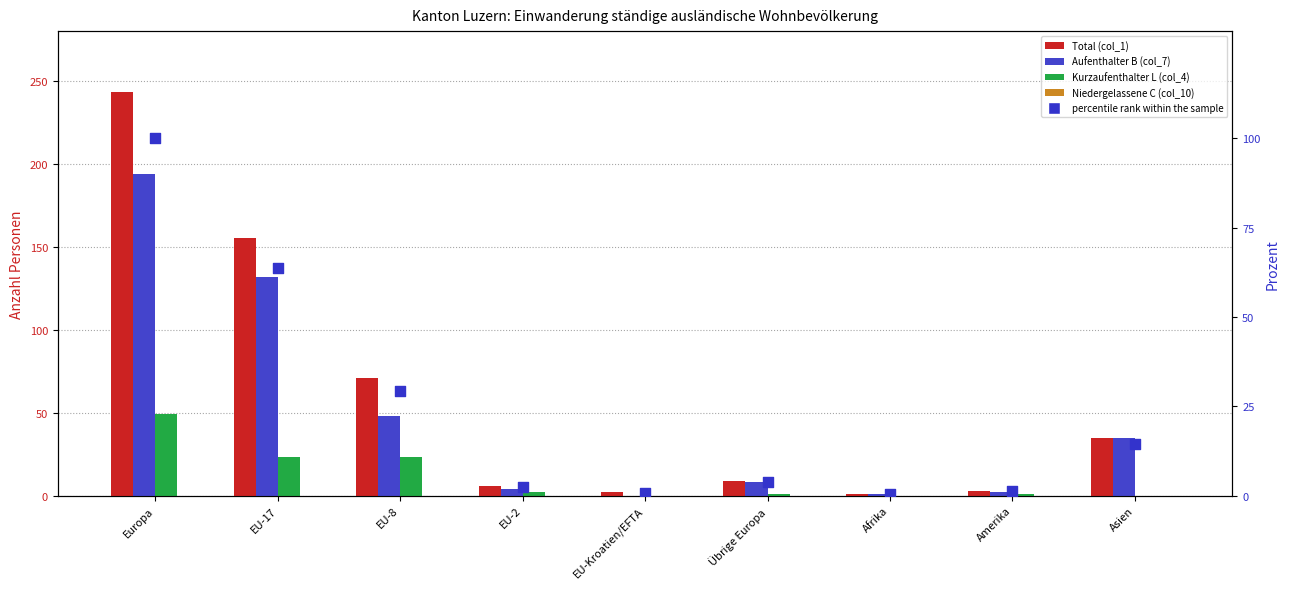

What are all the series names shown in the legend?

Total (col_1), Aufenthalter B (col_7), Kurzaufenthalter L (col_4), Niedergelassene C (col_10), percentile rank within the sample